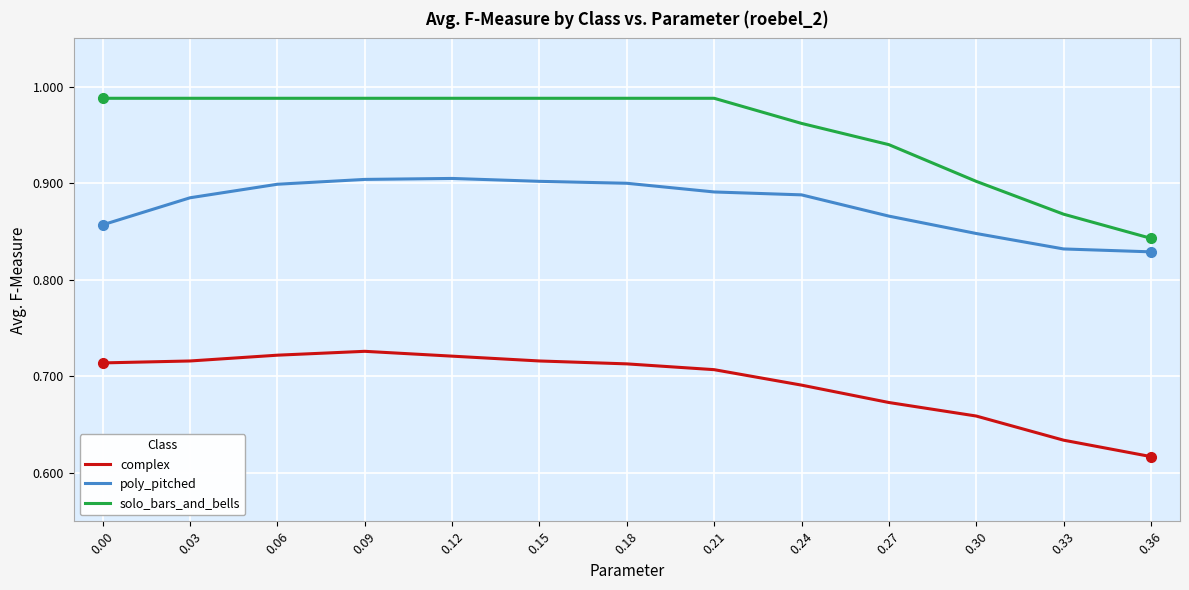

The solo_bars_and_bells series shows 1.5 at 0.27. True or false?

False